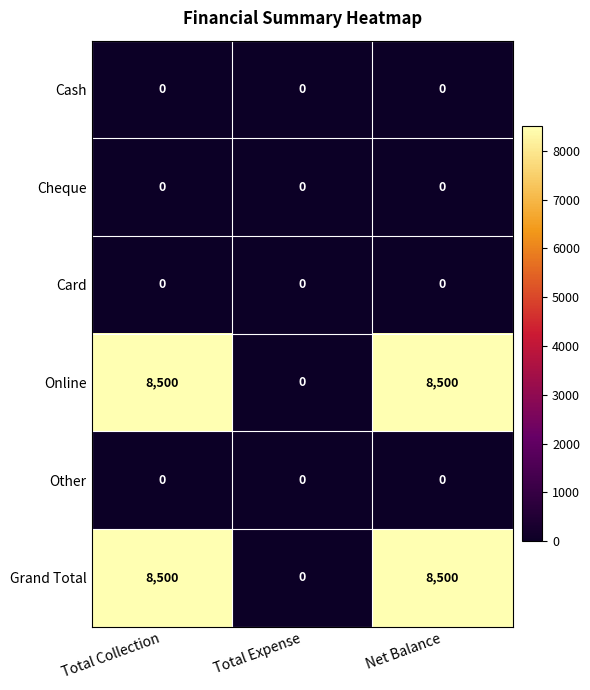

What is the total value across all series at Net Balance?

17000